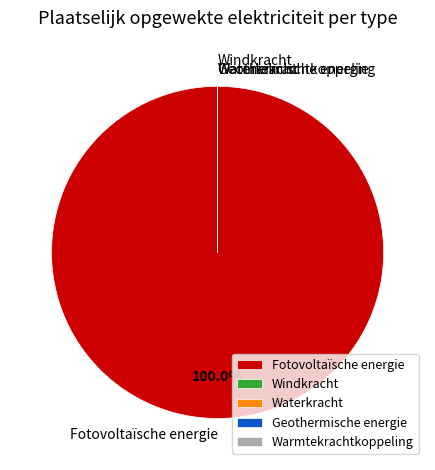

What is the majority slice?

Fotovoltaïsche energie